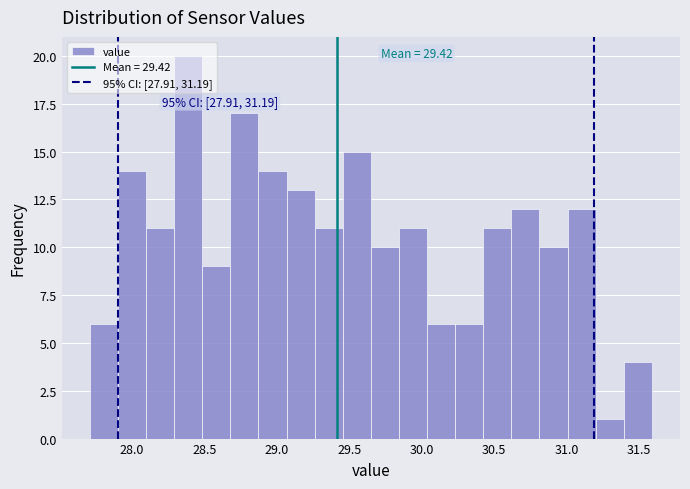

Read against the x-axis, roughly where is the centre of the tallest bar?

28.40